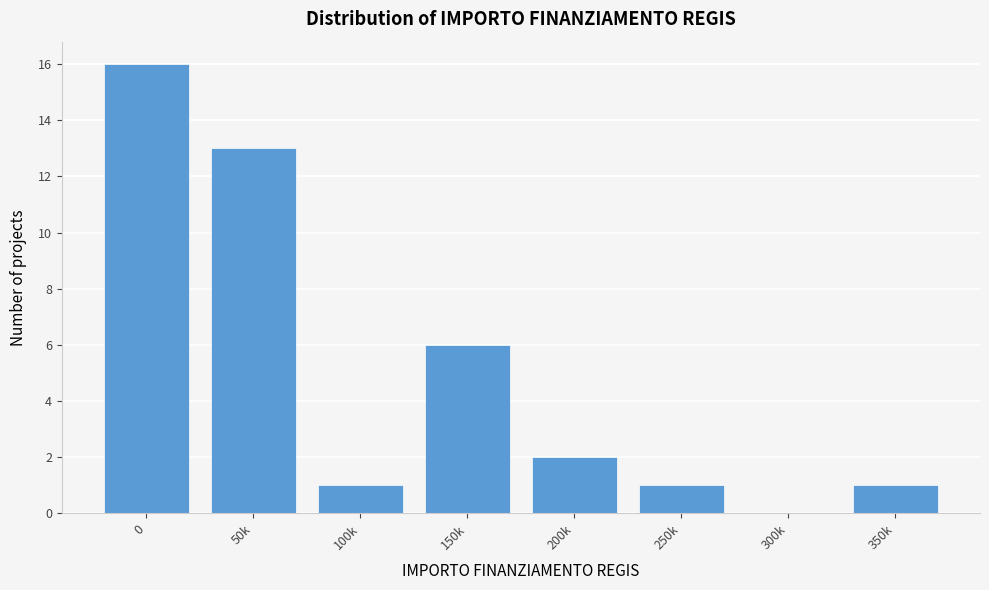

Reading left to right, extract all data points from this chart.

0=16	50k=13	100k=1	150k=6	200k=2	250k=1	300k=0	350k=1